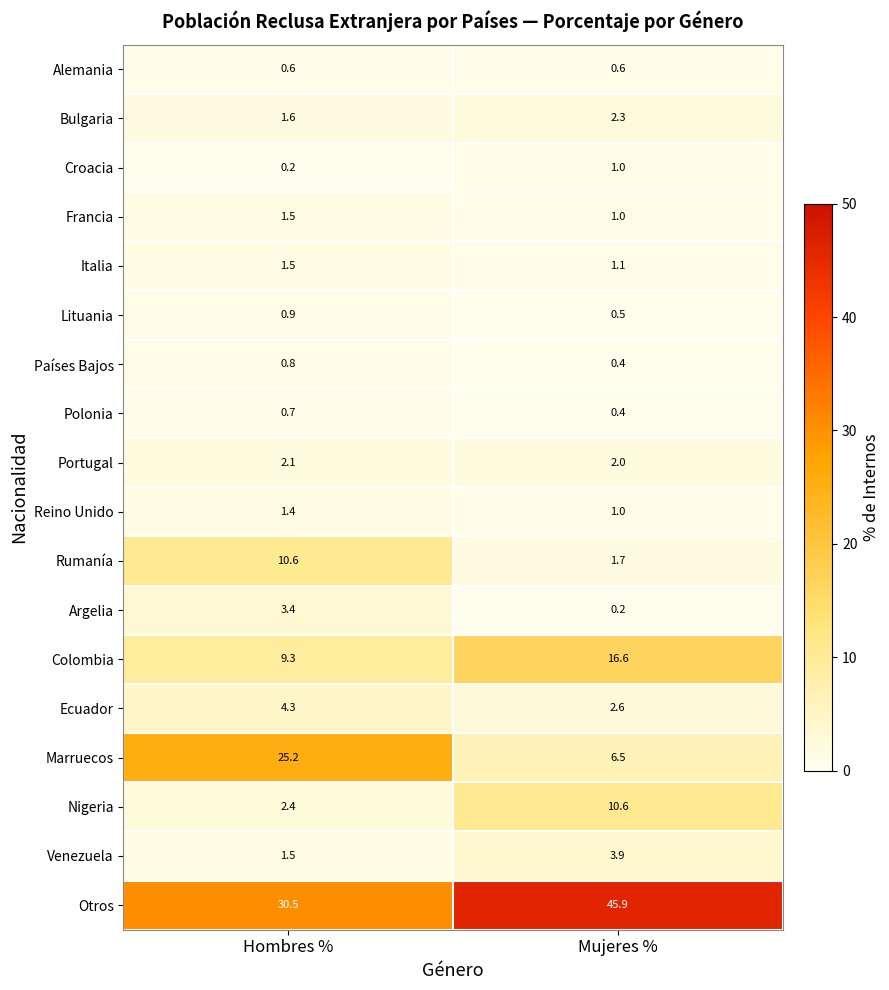

Is the value of Ecuador at Hombres % greater than the value of Otros at Mujeres %?

No